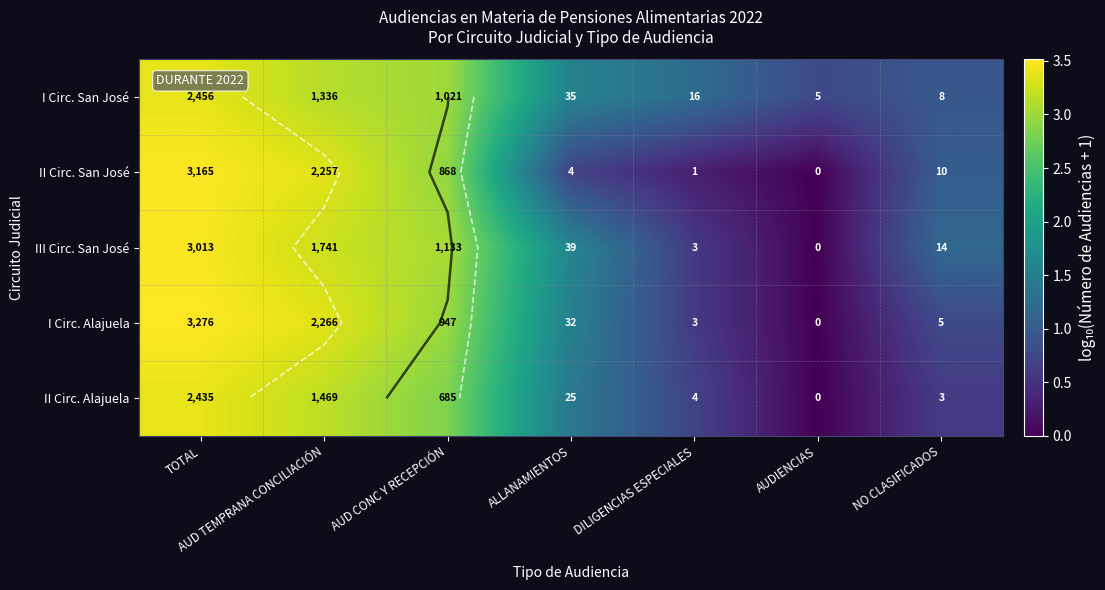

At how many categories does at least one series exceed 1?

6